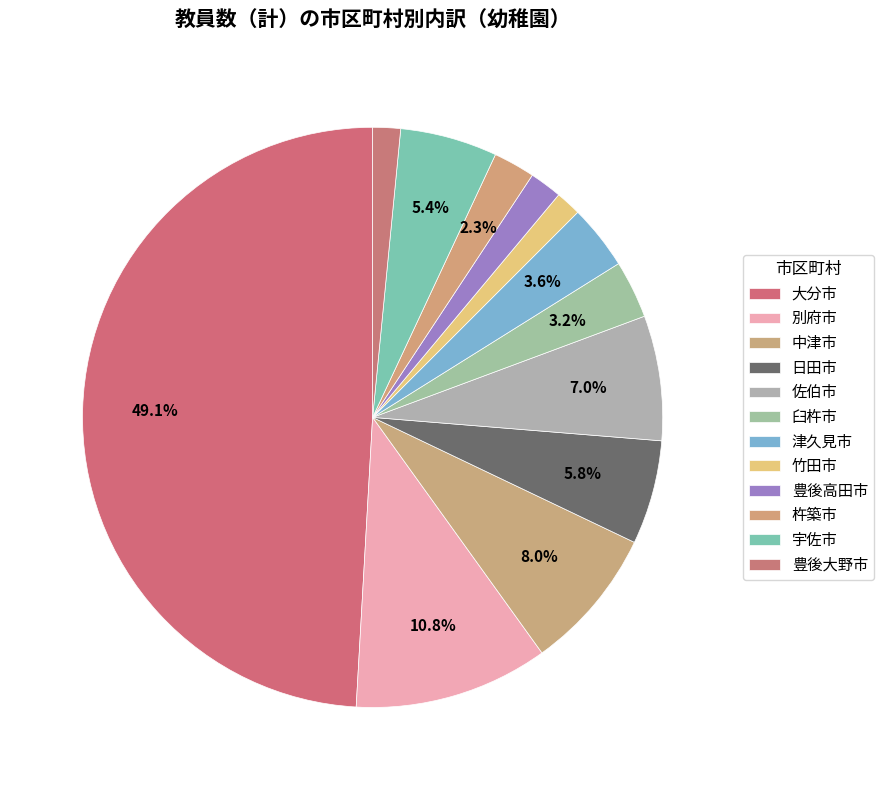

Rank the categories by value from highest to lowest.

大分市, 別府市, 中津市, 佐伯市, 日田市, 宇佐市, 津久見市, 臼杵市, 杵築市, 豊後高田市, 豊後大野市, 竹田市